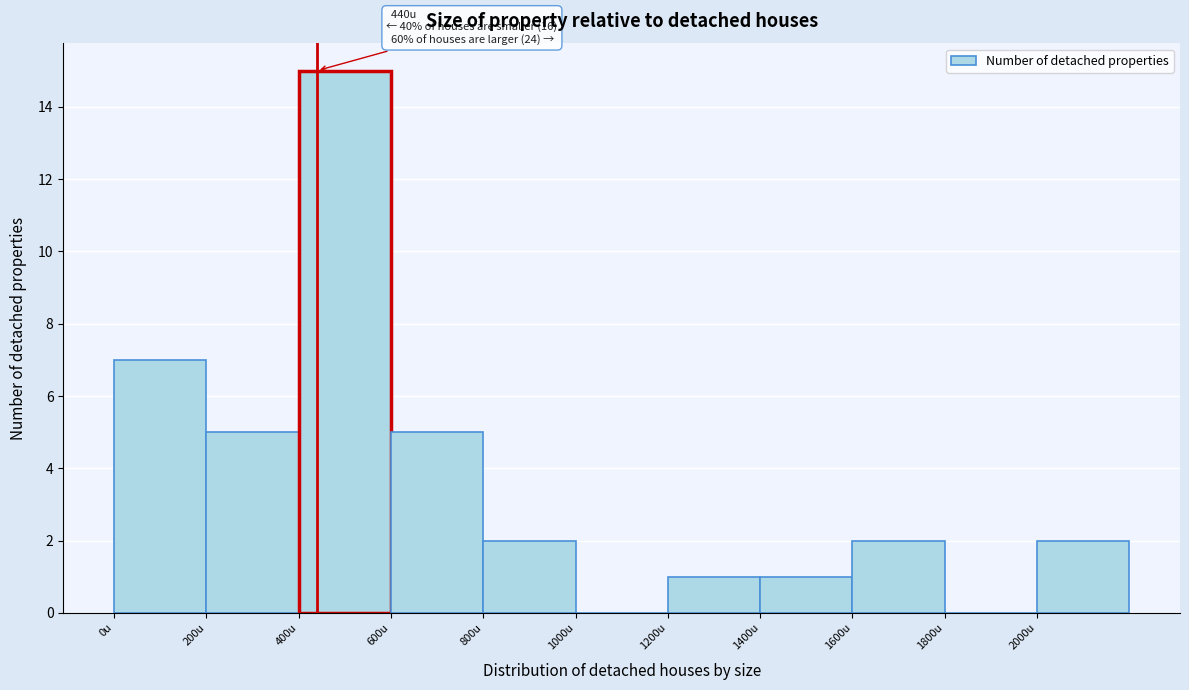

Over which range of the x-axis is the bar tallest?

400 to 600